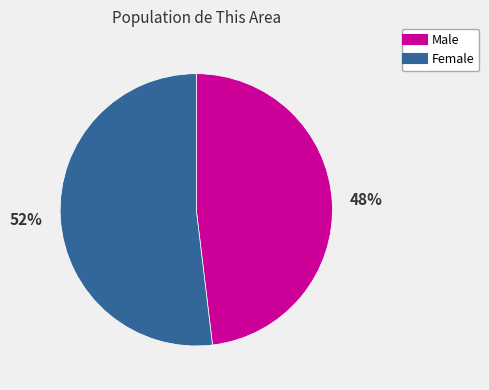

Is it true that Female is 52% of the pie?

True